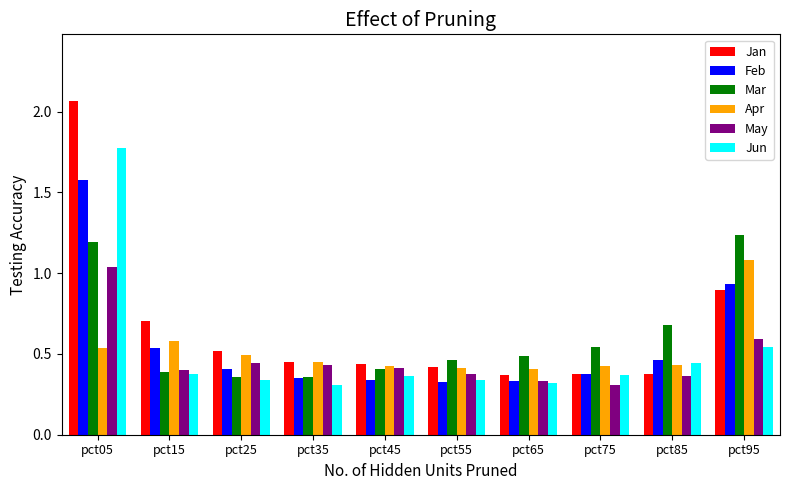

The Mar series shows 0.2 at pct55. True or false?

False